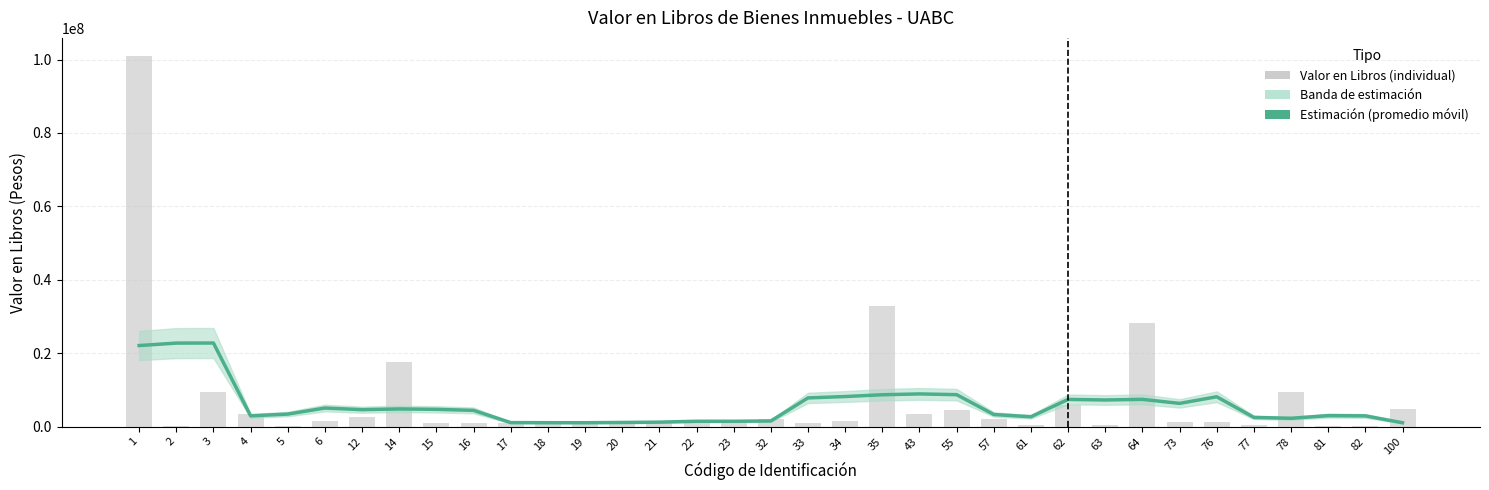

Is the value of Estimación (promedio móvil) at 33 greater than the value of Valor en Libros (individual) at 20?

Yes